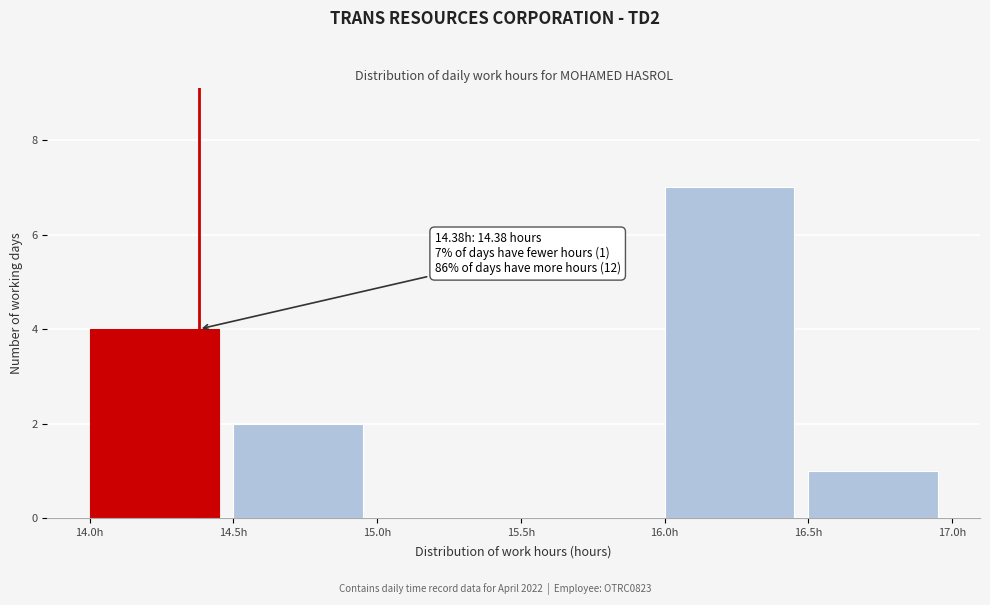

Which range on the x-axis has the tallest bar?

16.0 to 16.5